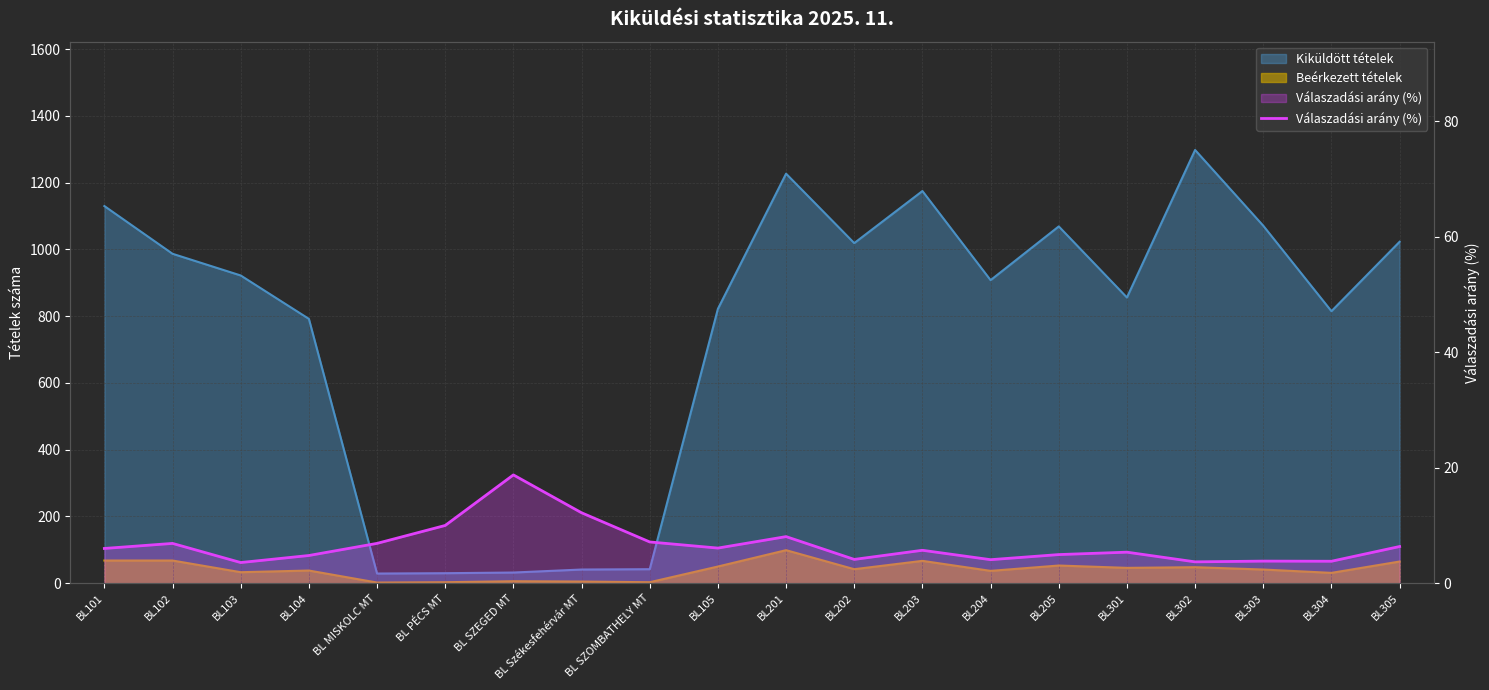

True or false: the data shows 4.1 at BL204.

True